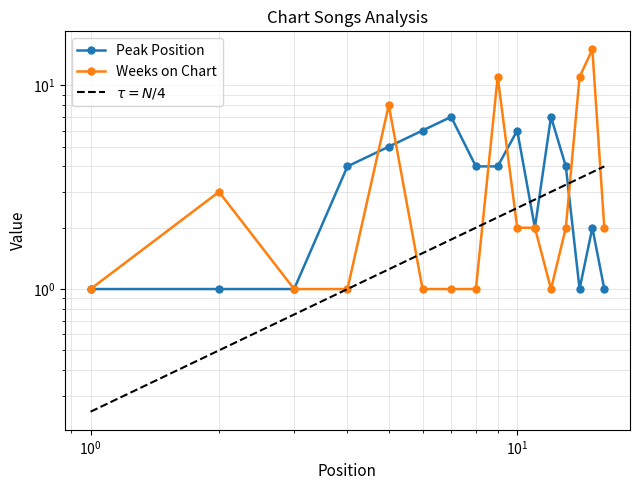

What is the minimum value shown in the chart?

0.2